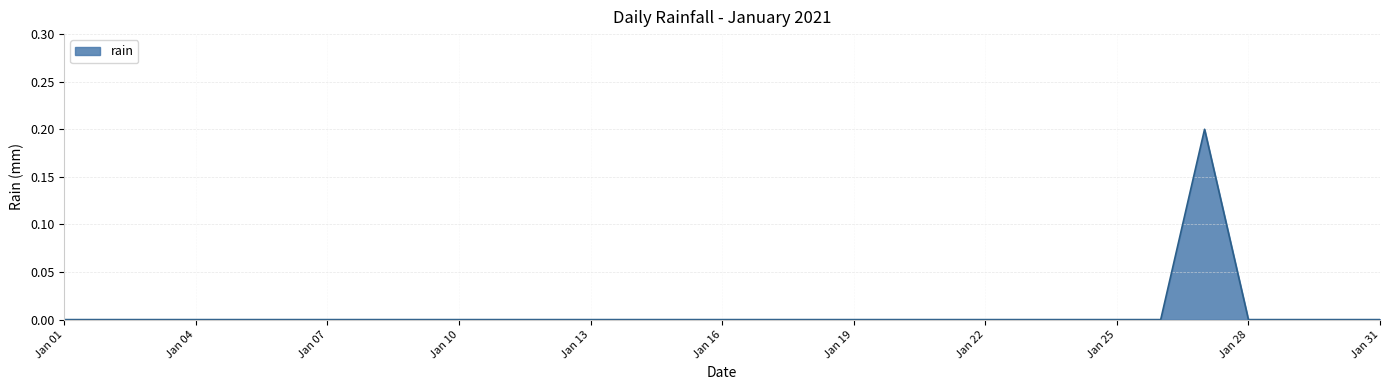

True or false: the data shows 0.0 at Jan 10.

True